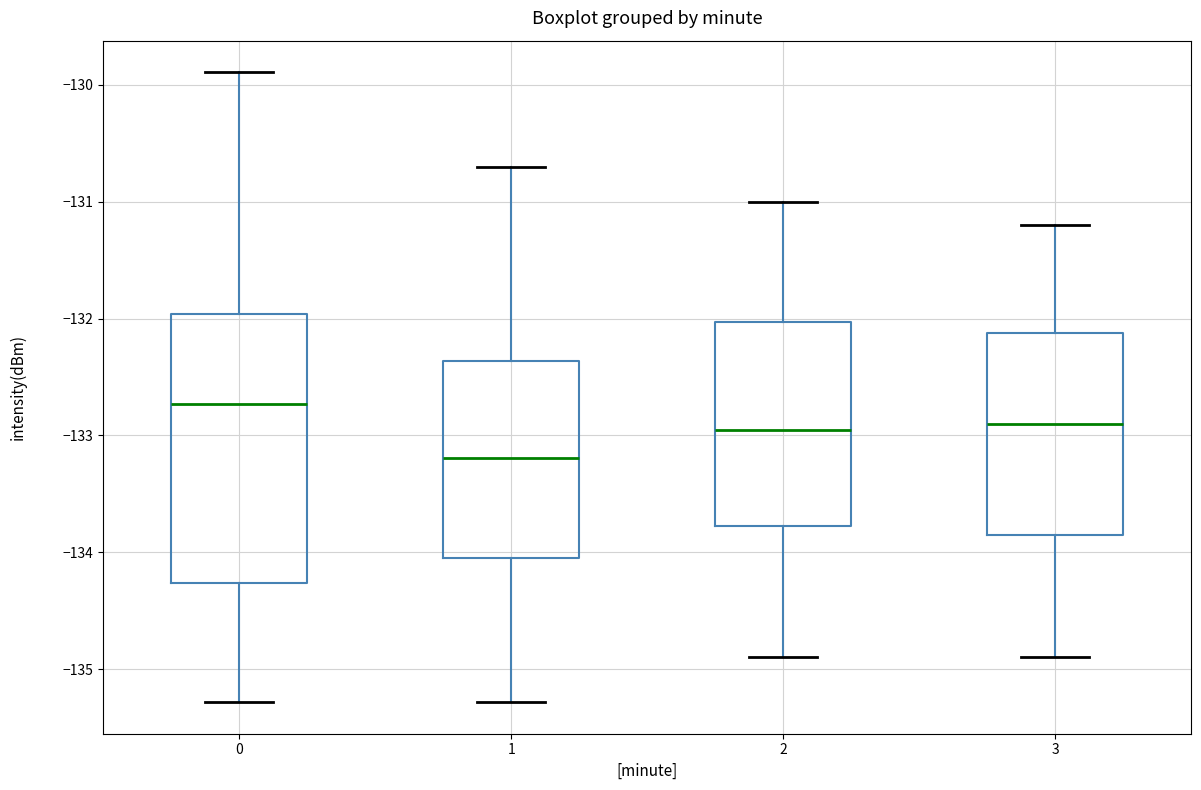

Which box's median line is the highest?

0